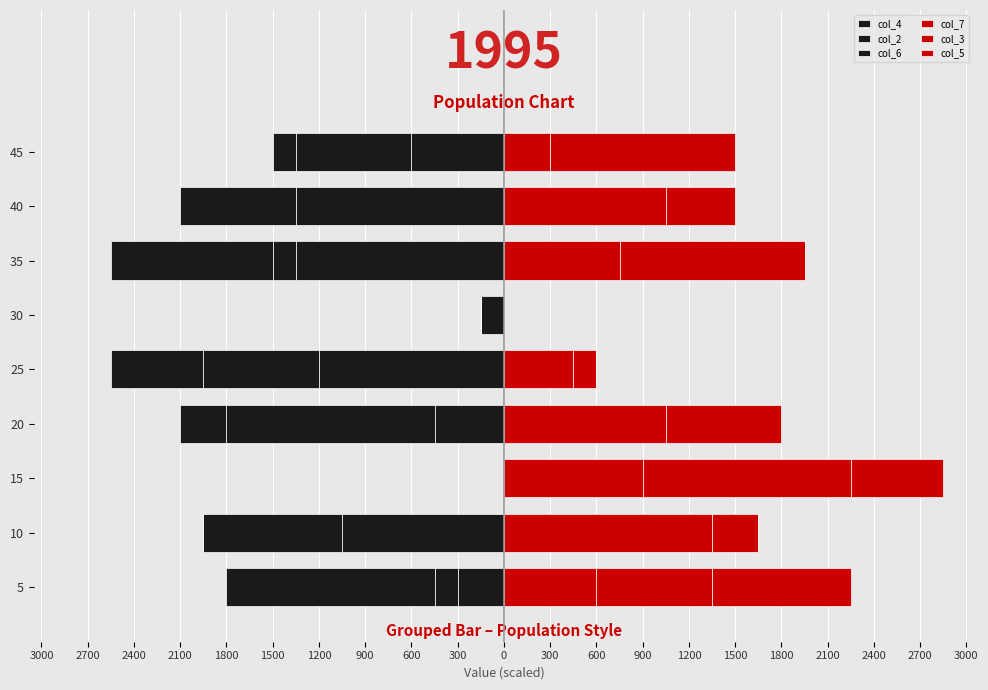

What is the maximum value shown in the chart?

1350